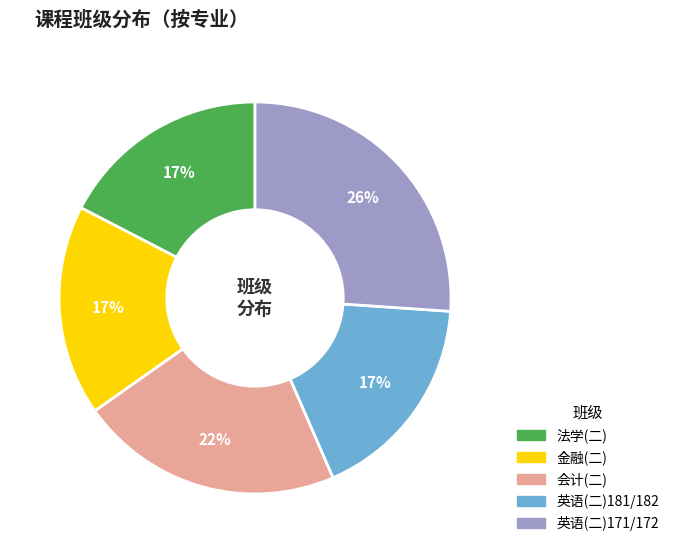

Approximately how many times larger is the value at 英语(二)181/182 compared to 法学(二)?

1.0